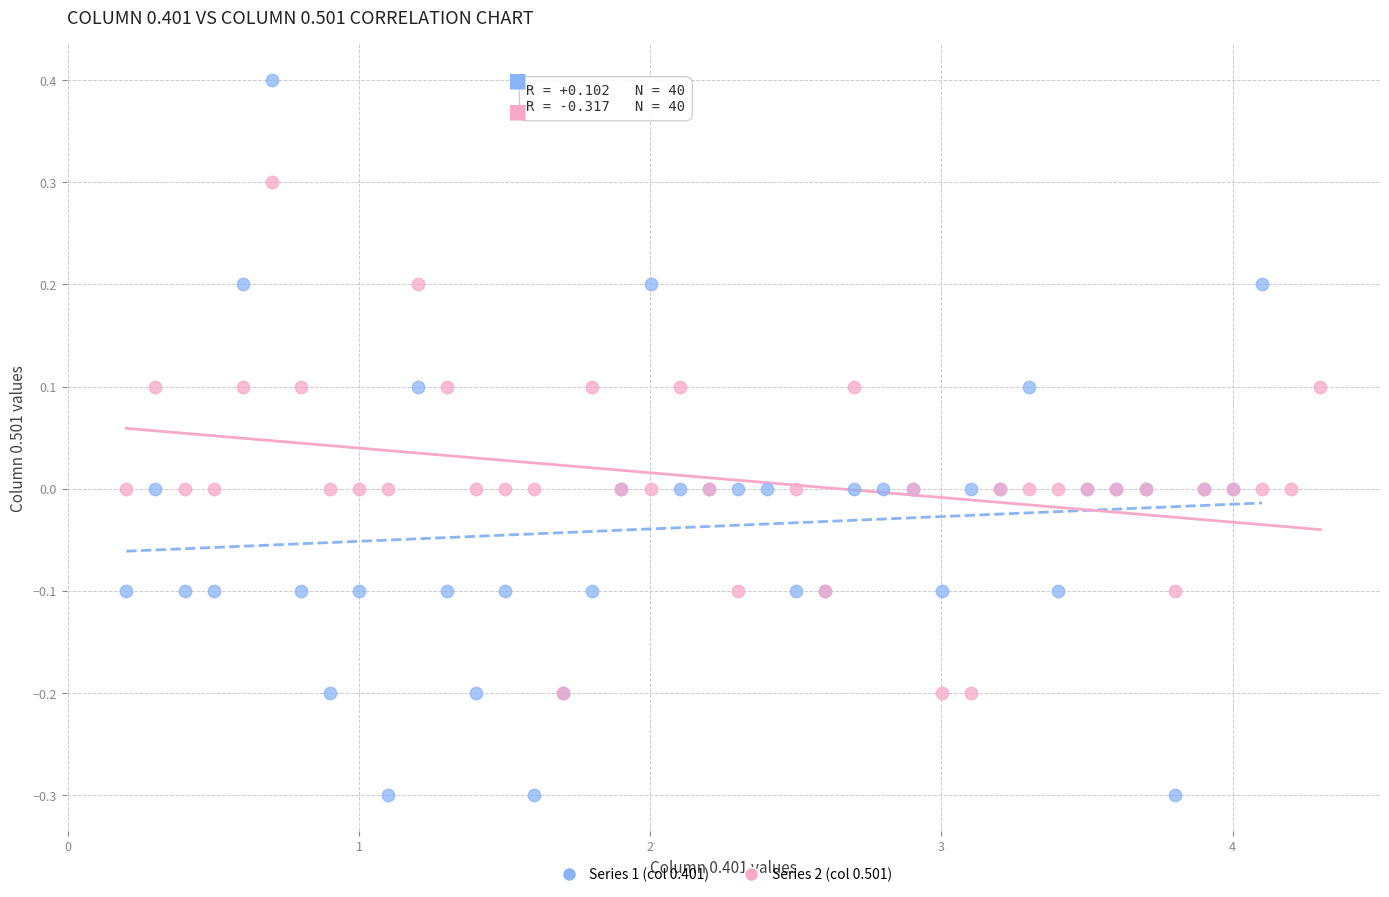

Which series has the largest Y range (max minus min)?

Series 1 (col 0.401)